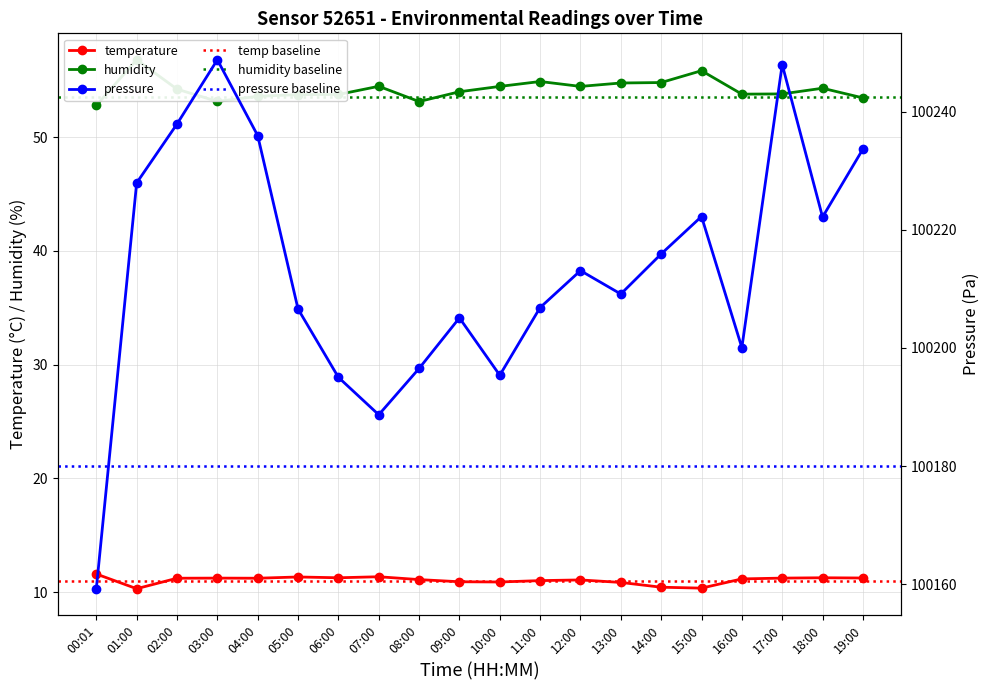

Rank the categories by pressure value from lowest to highest.

00:01, 07:00, 06:00, 10:00, 08:00, 16:00, 09:00, 05:00, 11:00, 13:00, 12:00, 14:00, 18:00, 15:00, 01:00, 19:00, 04:00, 02:00, 17:00, 03:00